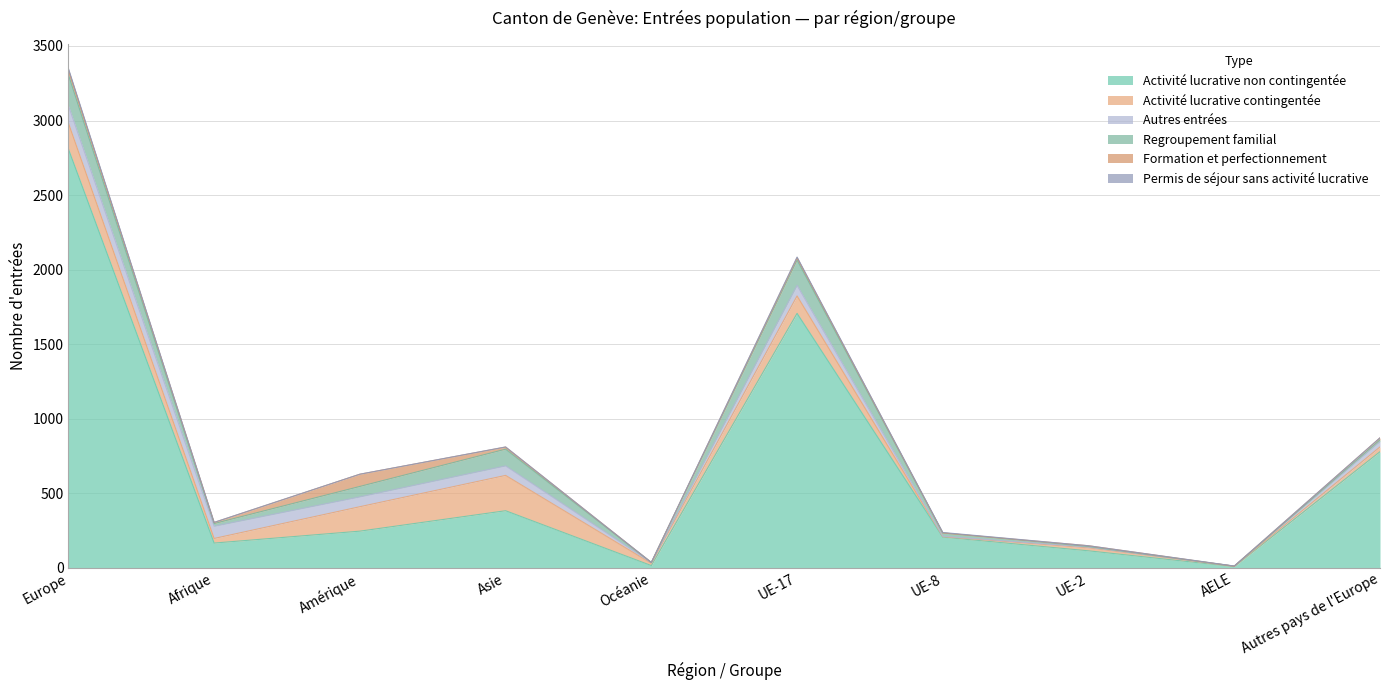

Reading right to left, transcribe all the data shown in this chart.

Activité lucrative non contingentée: 778	7	113	205	1706	14	382	245	165	2809
Activité lucrative contingentée: 32	2	20	3	117	15	237	164	31	174
Autres entrées: 37	1	5	3	71	5	64	66	82	117
Regroupement familial: 11	0	4	22	170	1	112	70	18	207
Formation et perfectionnement: 13	0	5	0	15	0	14	82	7	33
Permis de séjour sans activité lucrative: 0	1	0	3	5	0	1	0	1	9